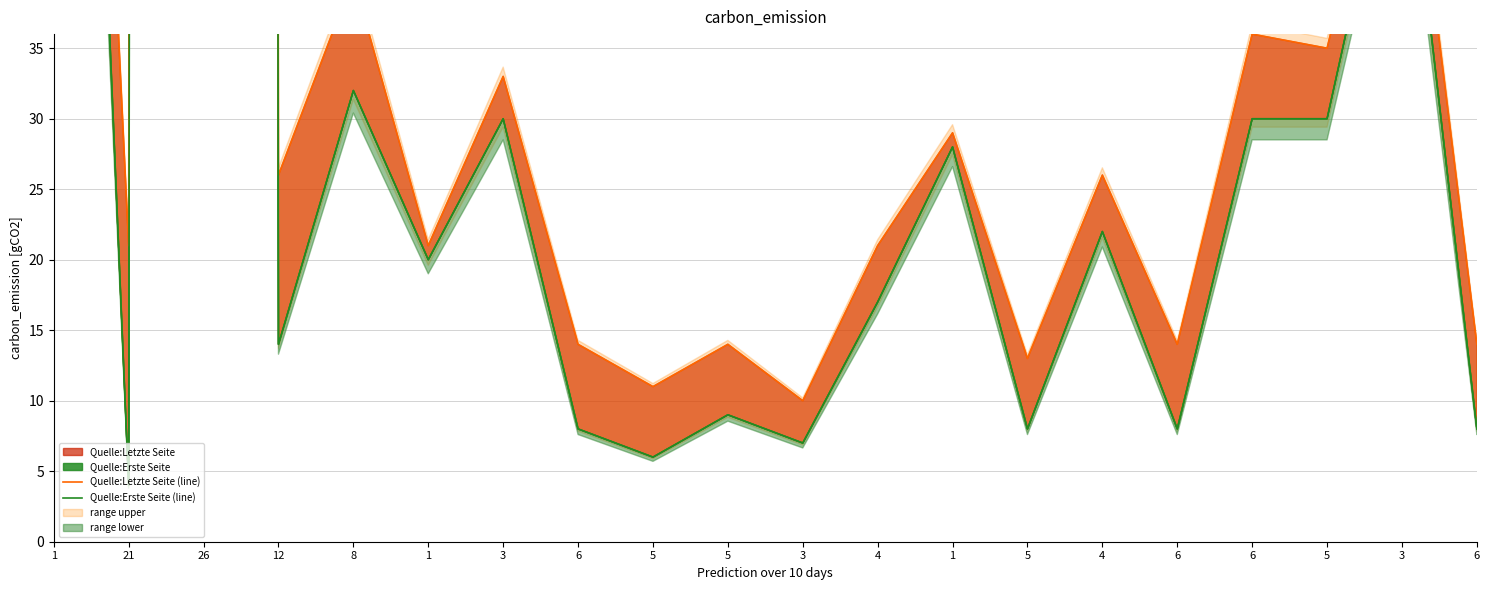

Reading right to left, list all the values displayed in this chart.

Quelle:Letzte Seite (line): 6=14	3=57	5=35	6=36	6=14	4=26	5=13	1=29	4=21	3=10	5=14	5=11	6=14	3=33	1=21	8=40	12=26	26=3851	21=21	1=131
Quelle:Erste Seite (line): 6=8	3=54	5=30	6=30	6=8	4=22	5=8	1=28	4=17	3=7	5=9	5=6	6=8	3=30	1=20	8=32	12=14	26=3825	21=4	1=130